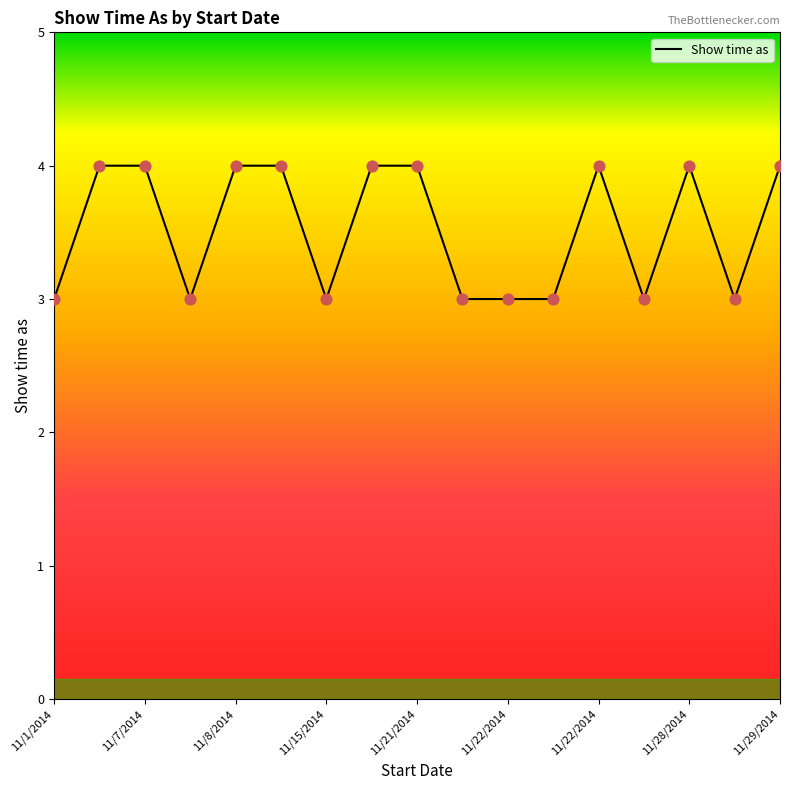

What is the minimum value shown in the chart?

3